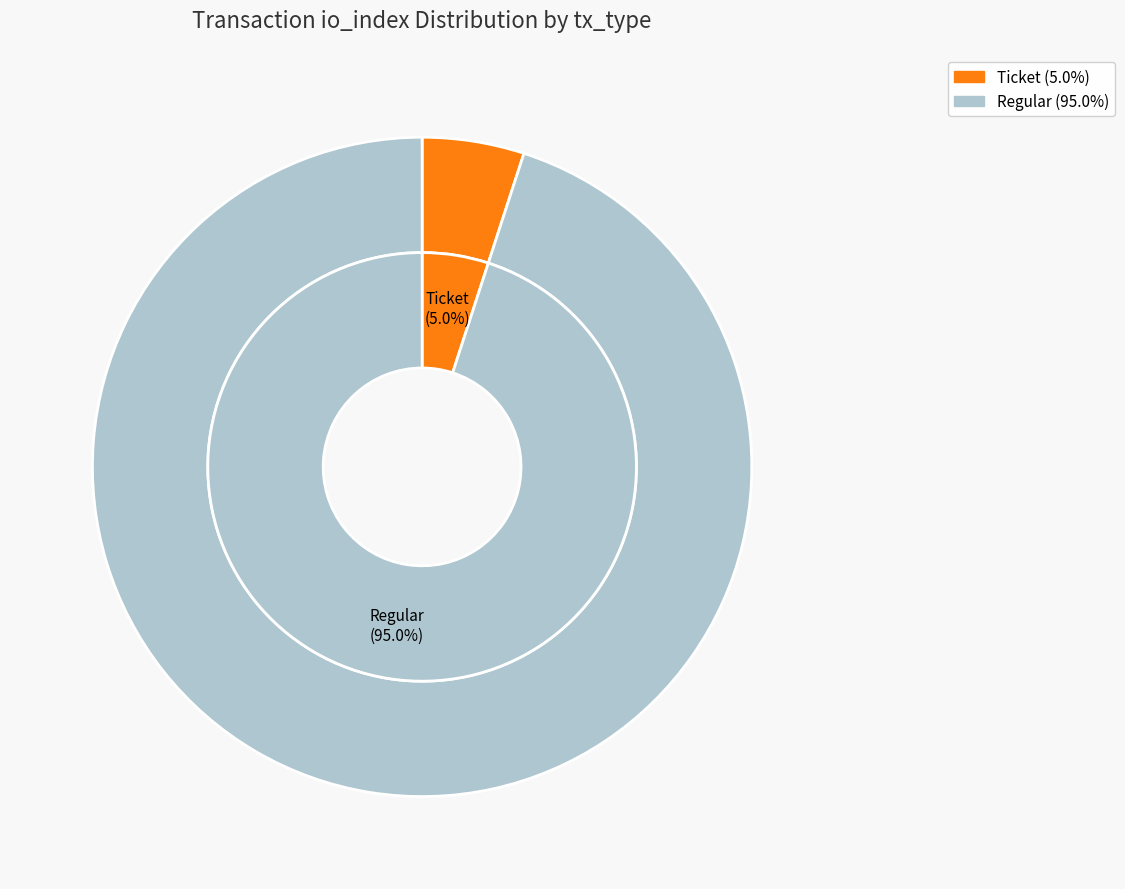

True or false: Regular (io_index=19) accounts for 99% of the total.

False